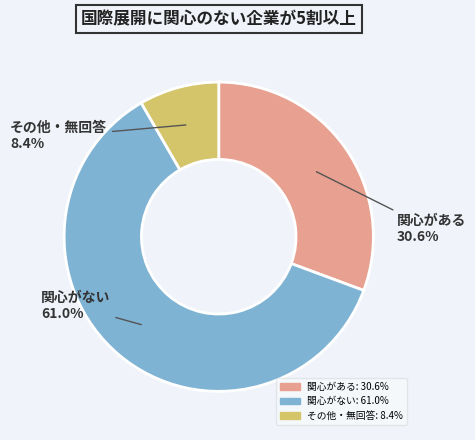

Does any single category account for the majority?

Yes